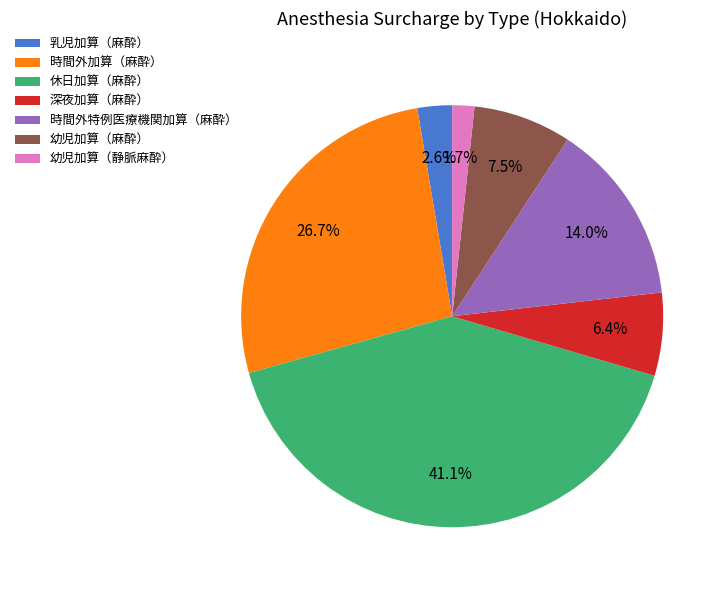

What is the ratio of the value at 乳児加算（麻酔） to the value at 時間外特例医療機関加算（麻酔）?

0.2